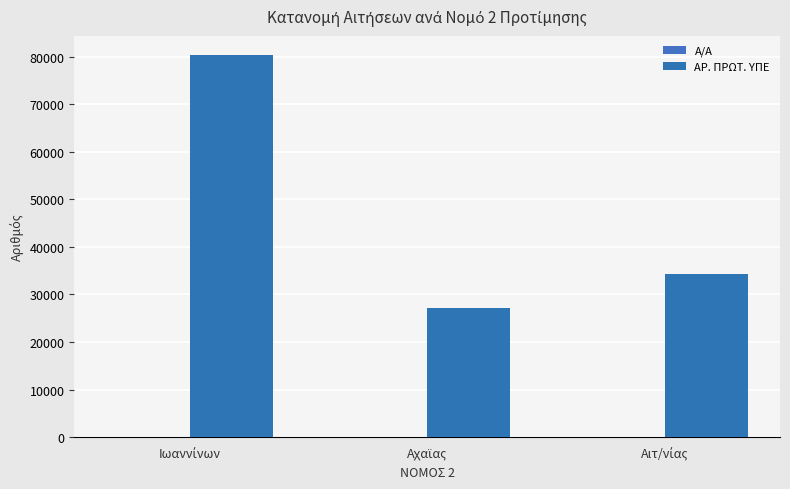

Are the bars grouped side by side (vs. stacked)?

Yes